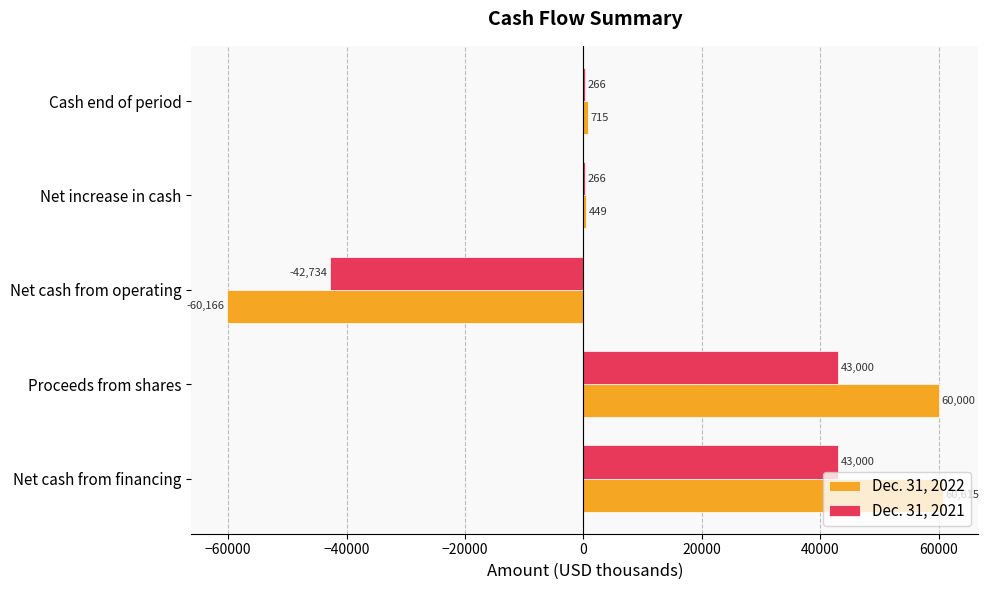

What is the maximum value shown in the chart?

60615